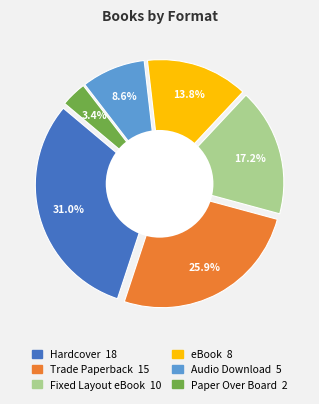

Is there a majority slice in this chart?

No